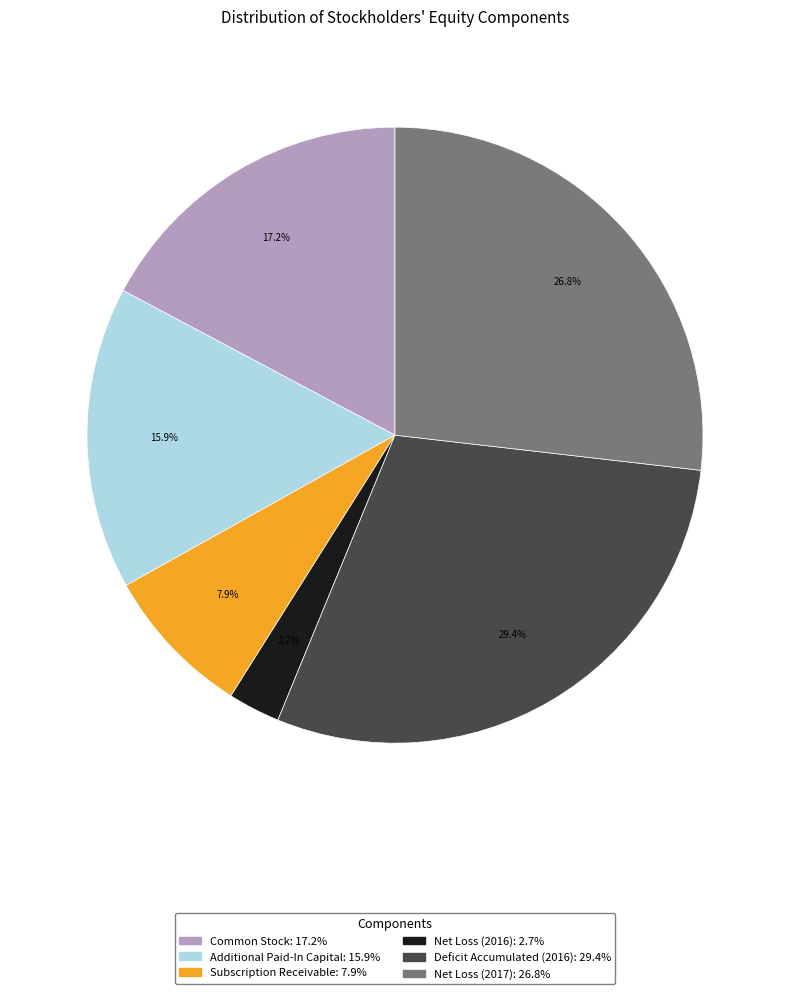

Does Deficit Accumulated (2016) represent more than half of the total?

No